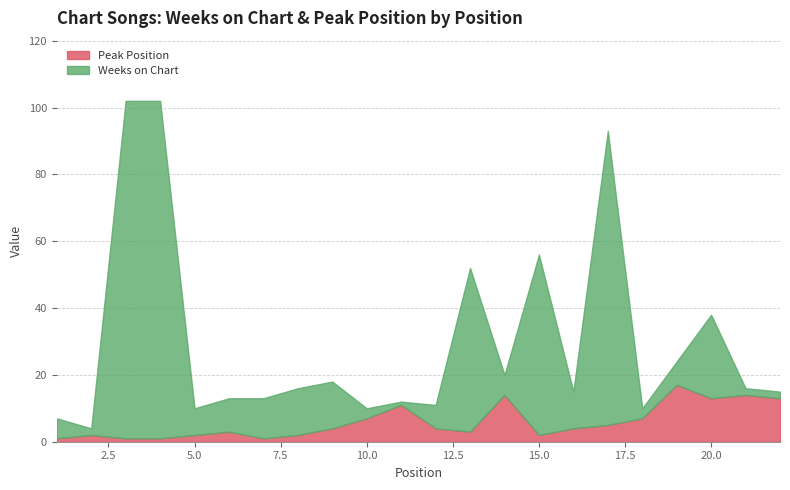

The Weeks on Chart series shows 3 at 16. True or false?

False